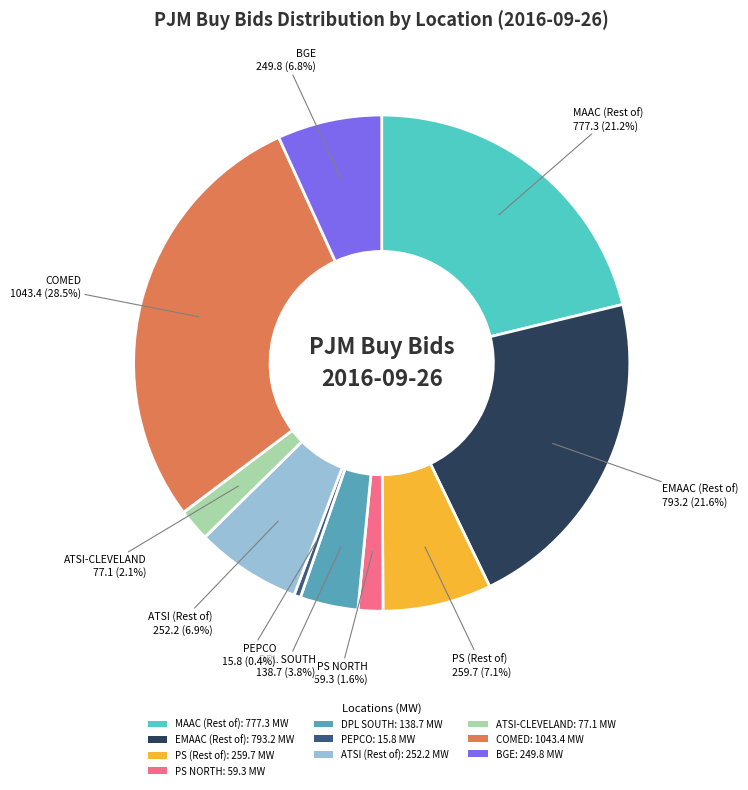

What percentage is NOT represented by PS NORTH?

98.4%